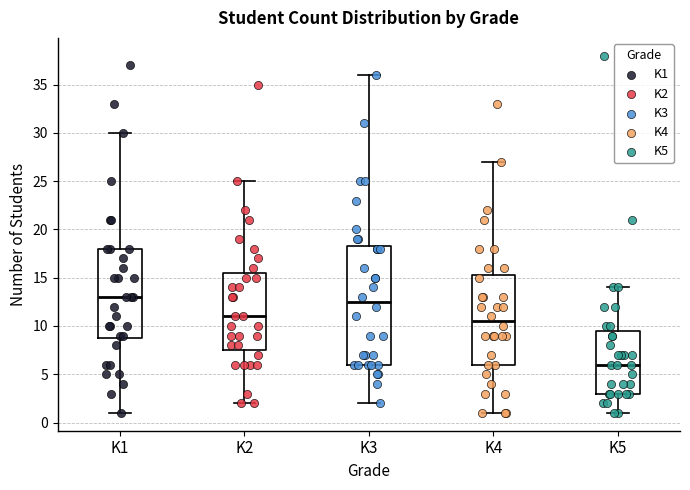

Reading left to right, transcribe this box plot: for each box, give where its median line is, the range the box spans, and where its two whiskers end, as read against the y-axis. The values are not printed on the chart, so give them approximately, as read against the axis.

K1: median 13.0, box 9.0 to 18.0, whiskers 1.0 to 30.0
K2: median 11.0, box 7.5 to 15.5, whiskers 2.0 to 25.0
K3: median 12.5, box 6.0 to 18.5, whiskers 2.0 to 36.0
K4: median 10.5, box 6.0 to 15.5, whiskers 1.0 to 27.0
K5: median 6.0, box 3.0 to 9.5, whiskers 1.0 to 14.0